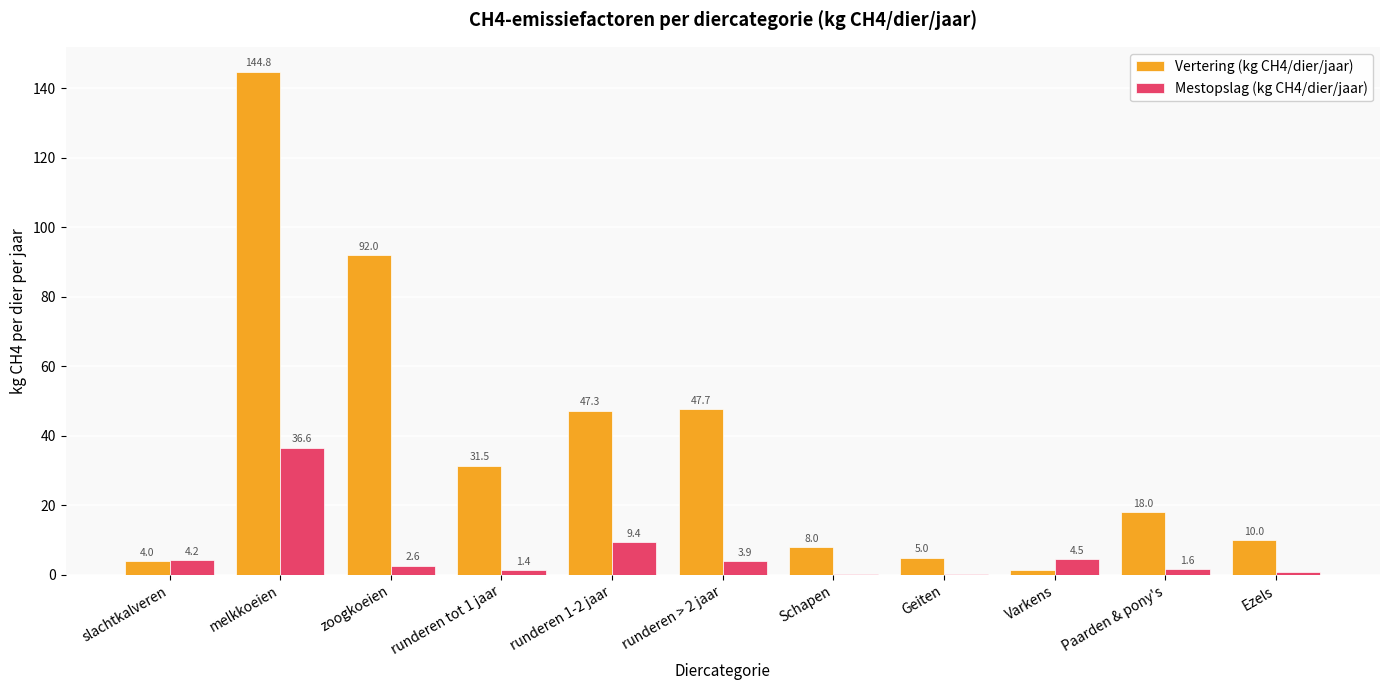

What is the sum of the Mestopslag (kg CH4/dier/jaar) values at zoogkoeien and melkkoeien?

39.2